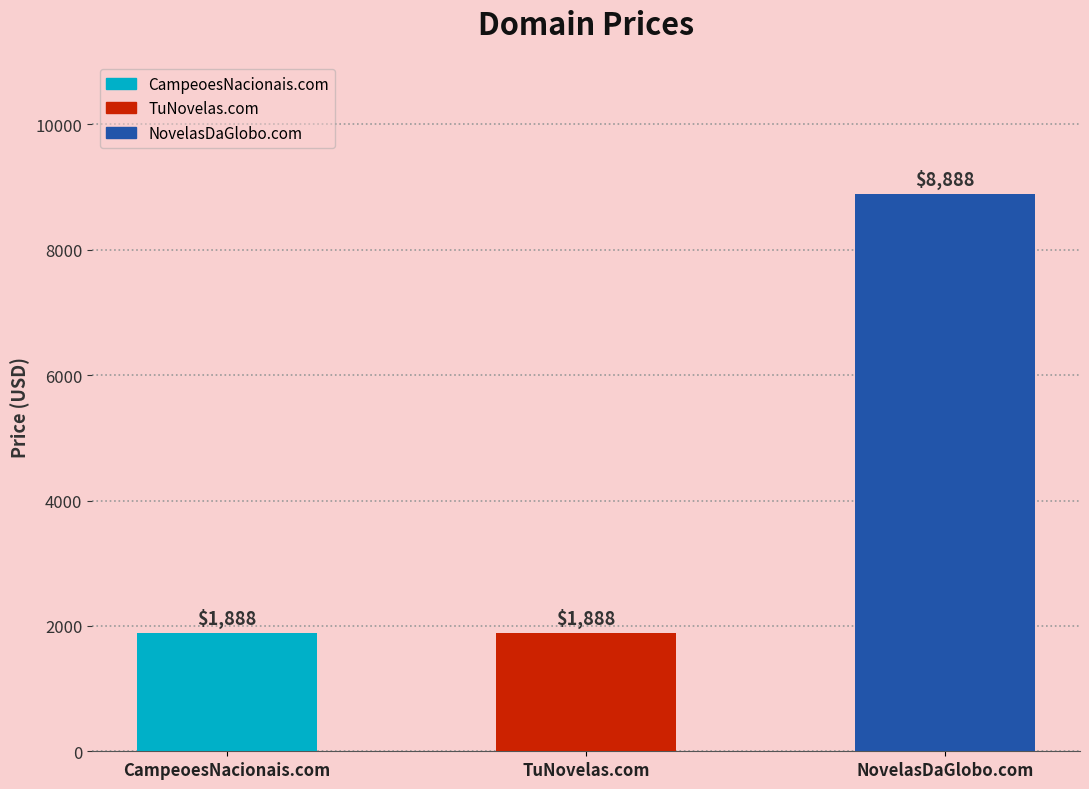

What position from the right is NovelasDaGlobo.com?

1